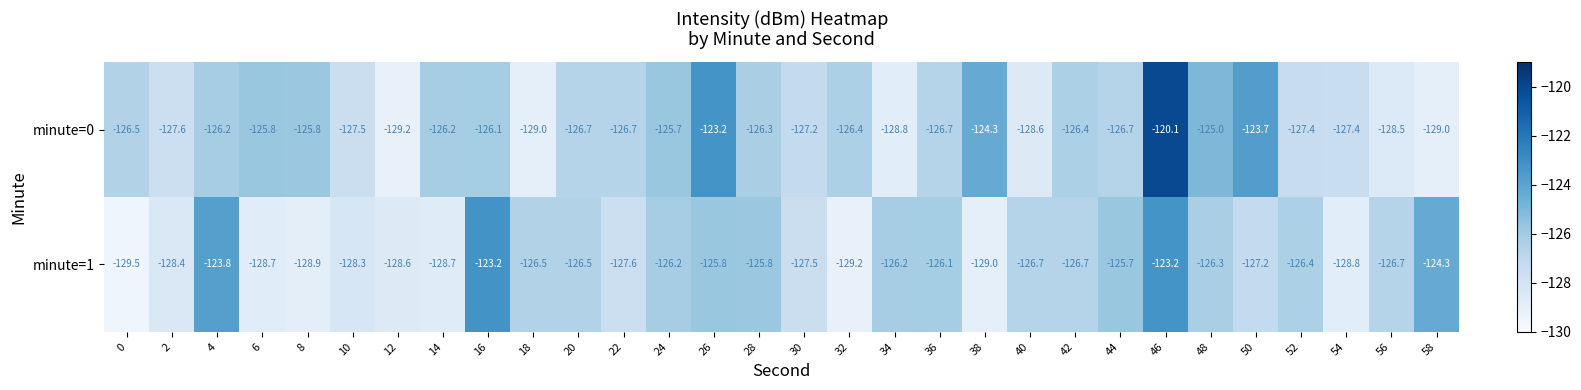

What is the sum of all minute=1 values?

-3806.5